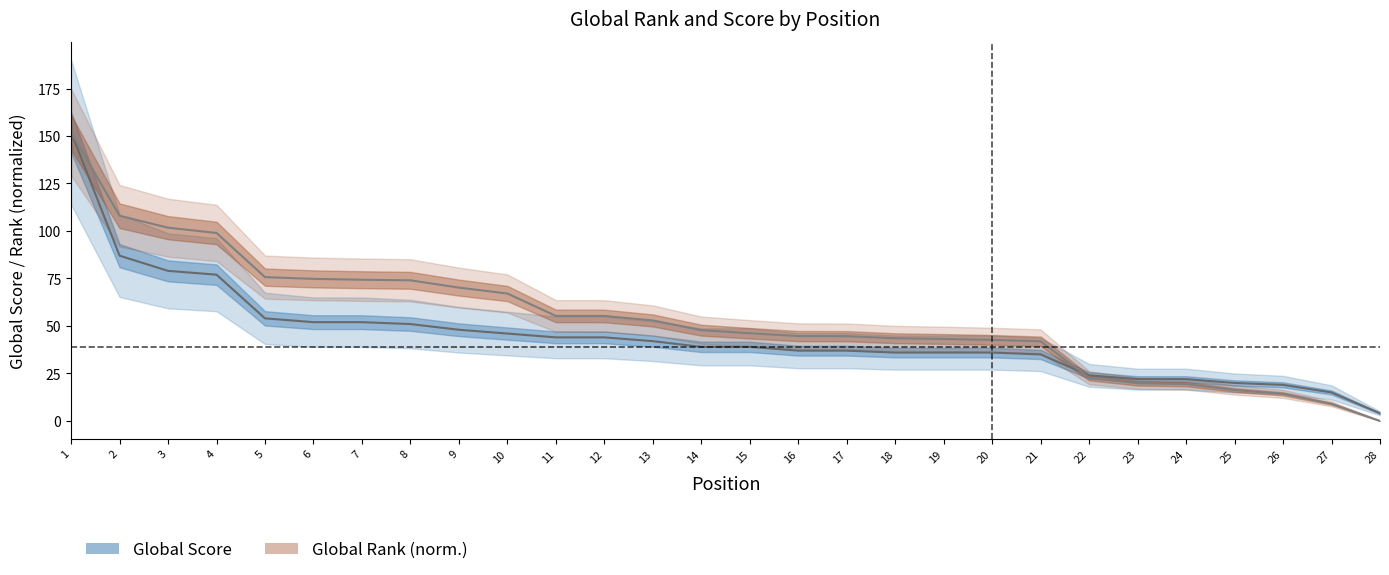

Does the chart have visible grid lines?

No